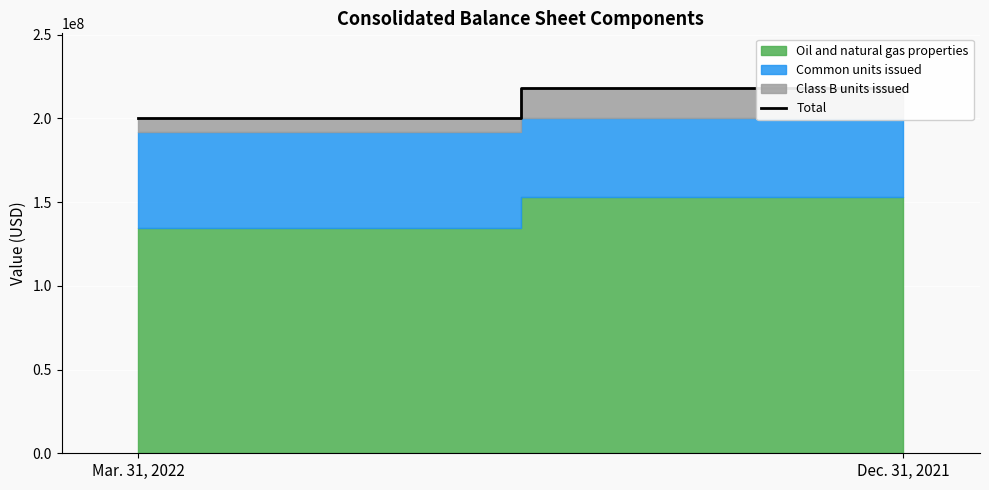

Reading left to right, list all the values displayed in this chart.

200131025	218058525